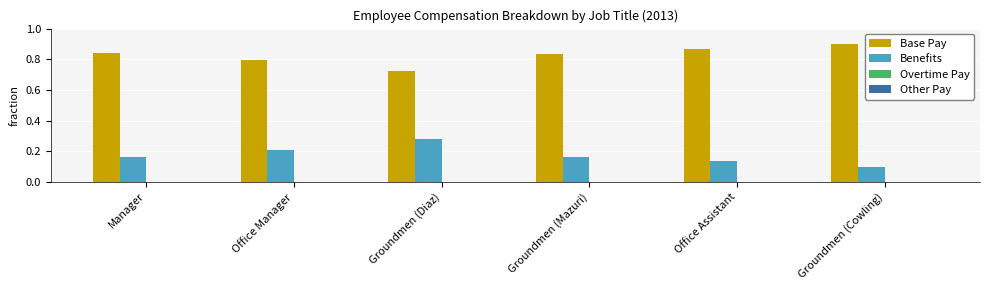

What is the spread (max minus min) of values at Groundmen (Diaz)?

0.4